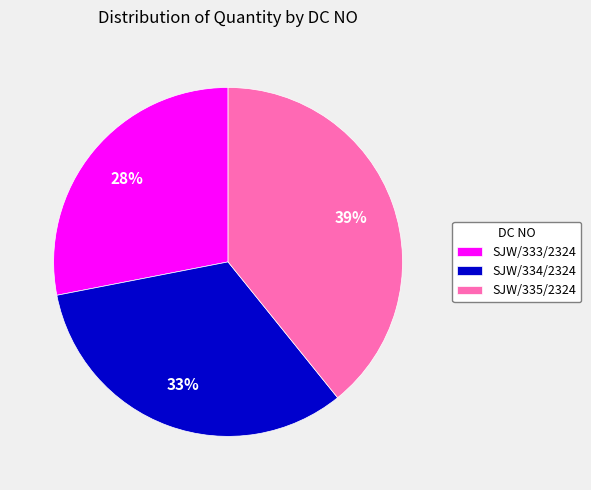

Rank the categories by value from highest to lowest.

SJW/335/2324, SJW/334/2324, SJW/333/2324